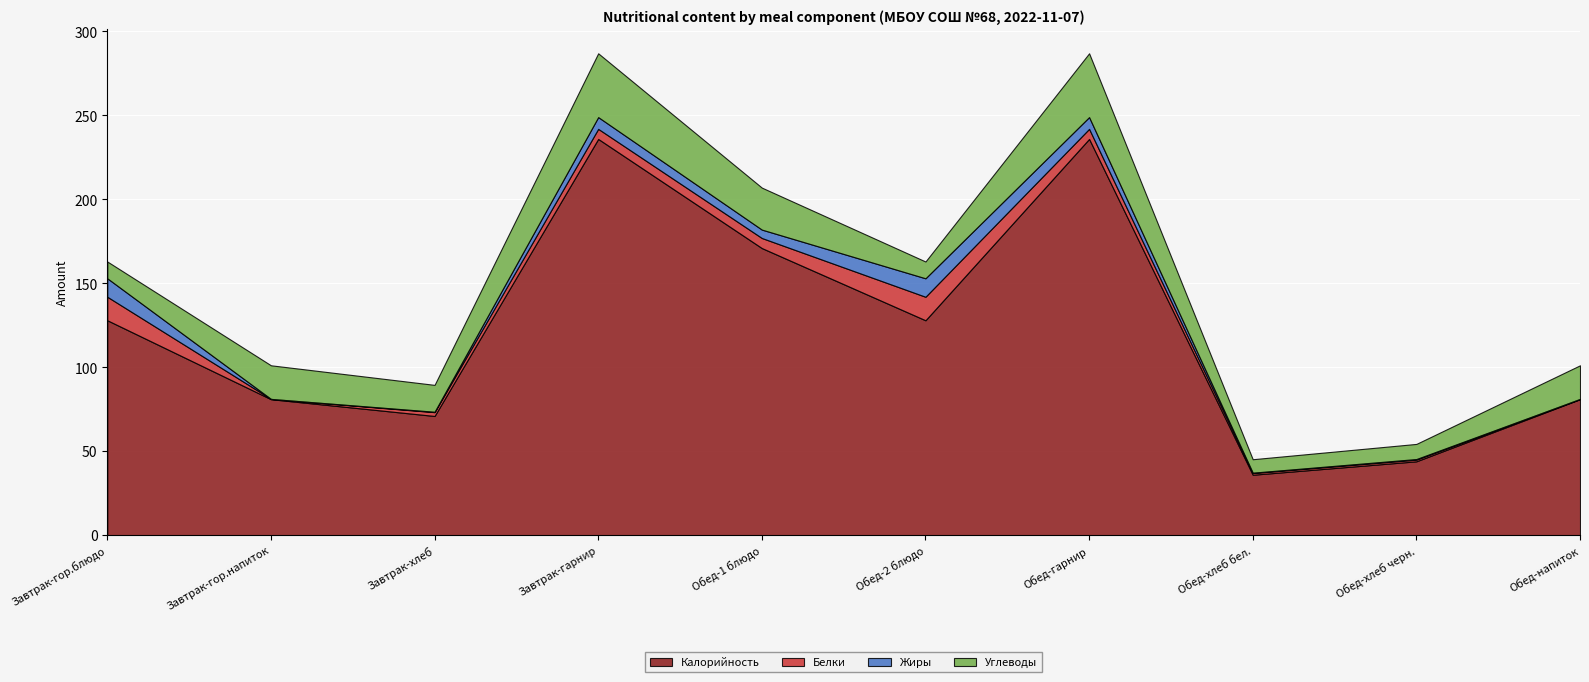

Reading left to right, what are all the values shown in this chart?

Калорийность: 128.0	81.0	71.0	236.0	171.0	128.0	236.0	36.0	44.0	81.0
Белки: 14.0	0.2	2.3	6.0	6.0	14.0	6.0	1.0	1.0	0.2
Жиры: 11.0	0.0	0.2	7.0	5.0	11.0	7.0	0.2	0.4	0.0
Углеводы: 10.0	20.0	16.0	38.0	25.0	10.0	38.0	8.0	9.0	20.0